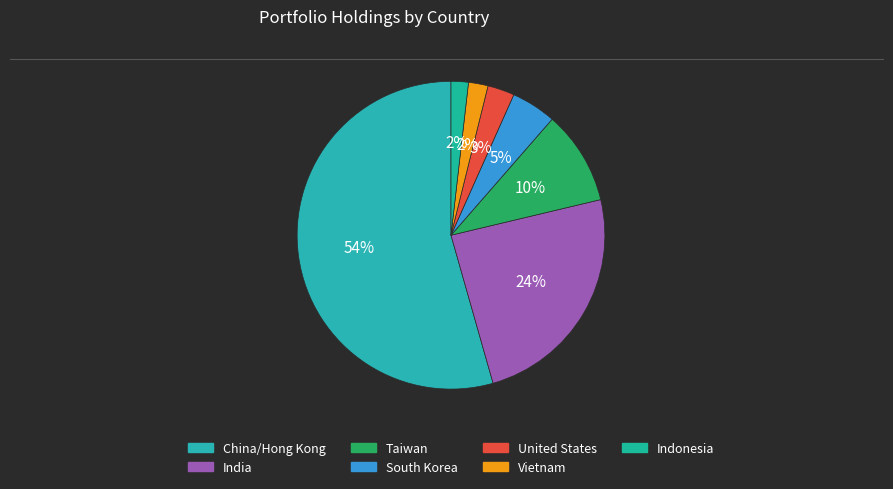

Approximately how many times larger is the value at Indonesia compared to South Korea?

0.4